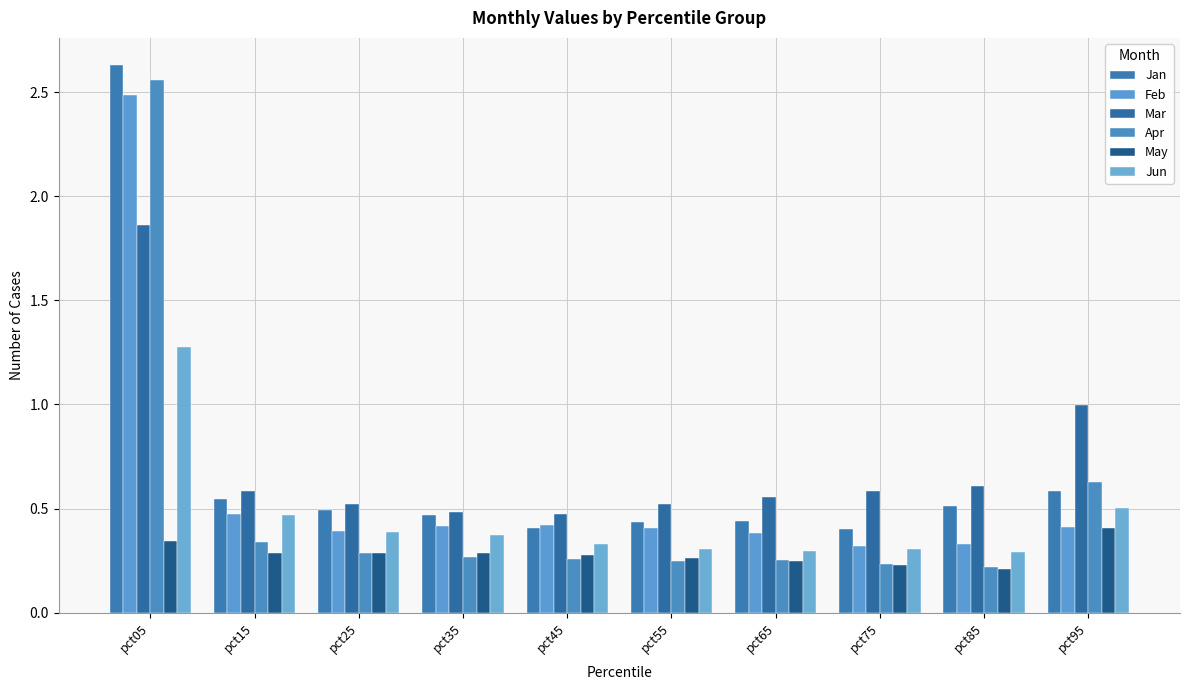

How many data points does each series have?

10